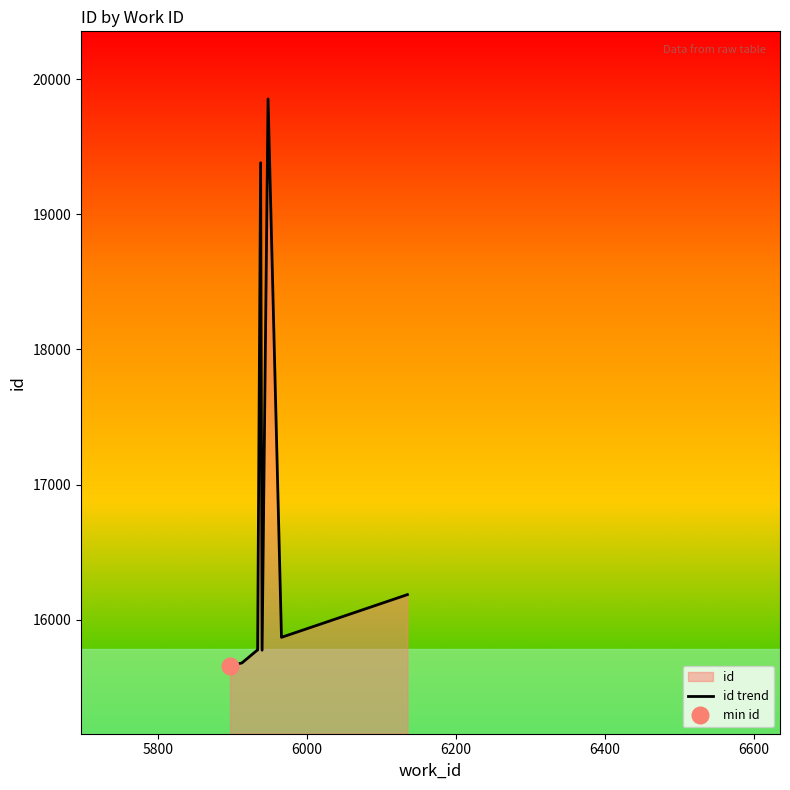

How many interior local peaks (higher than both neighbors) does the data have?

2